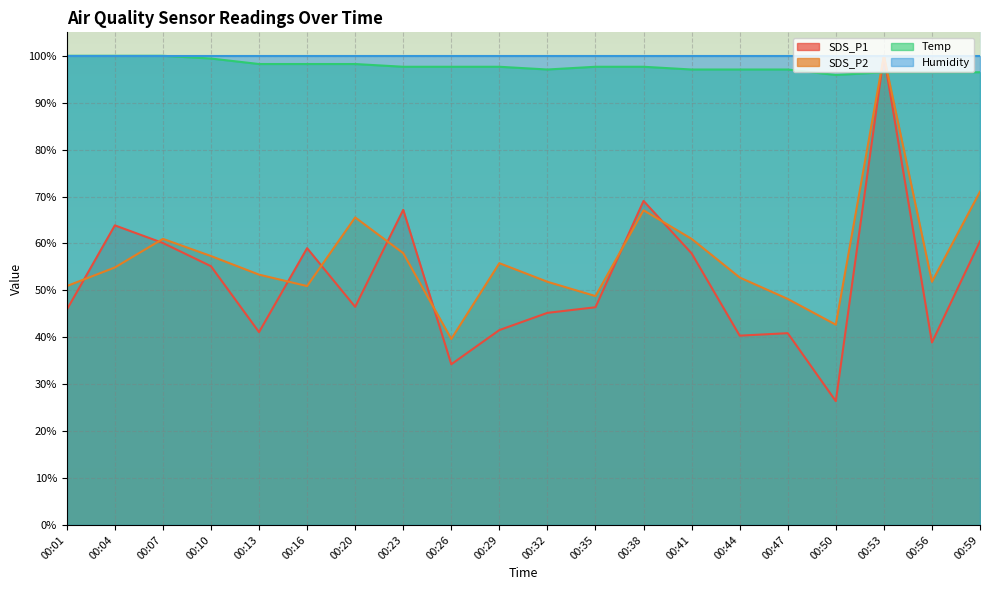

Does the chart display data point markers on the line(s)?

No